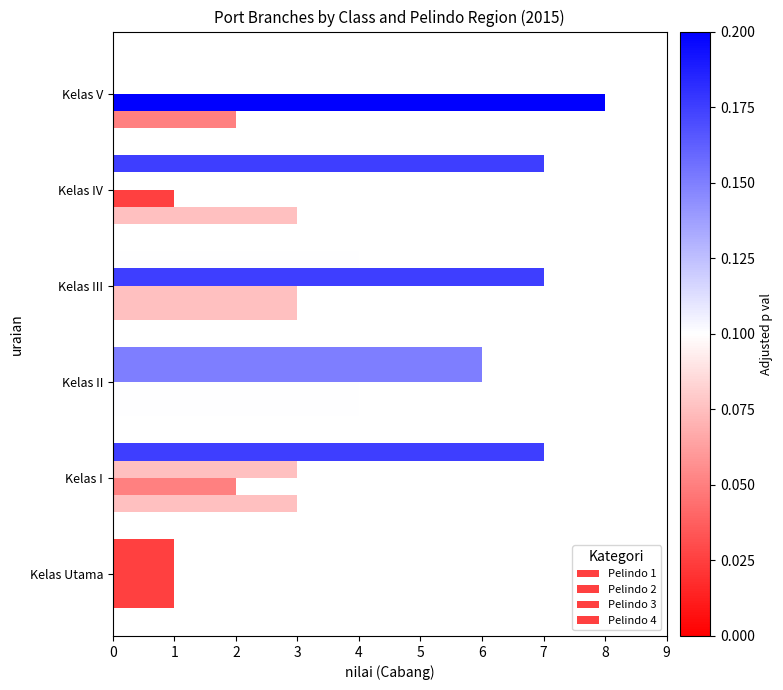

How many series are shown in this chart?

4